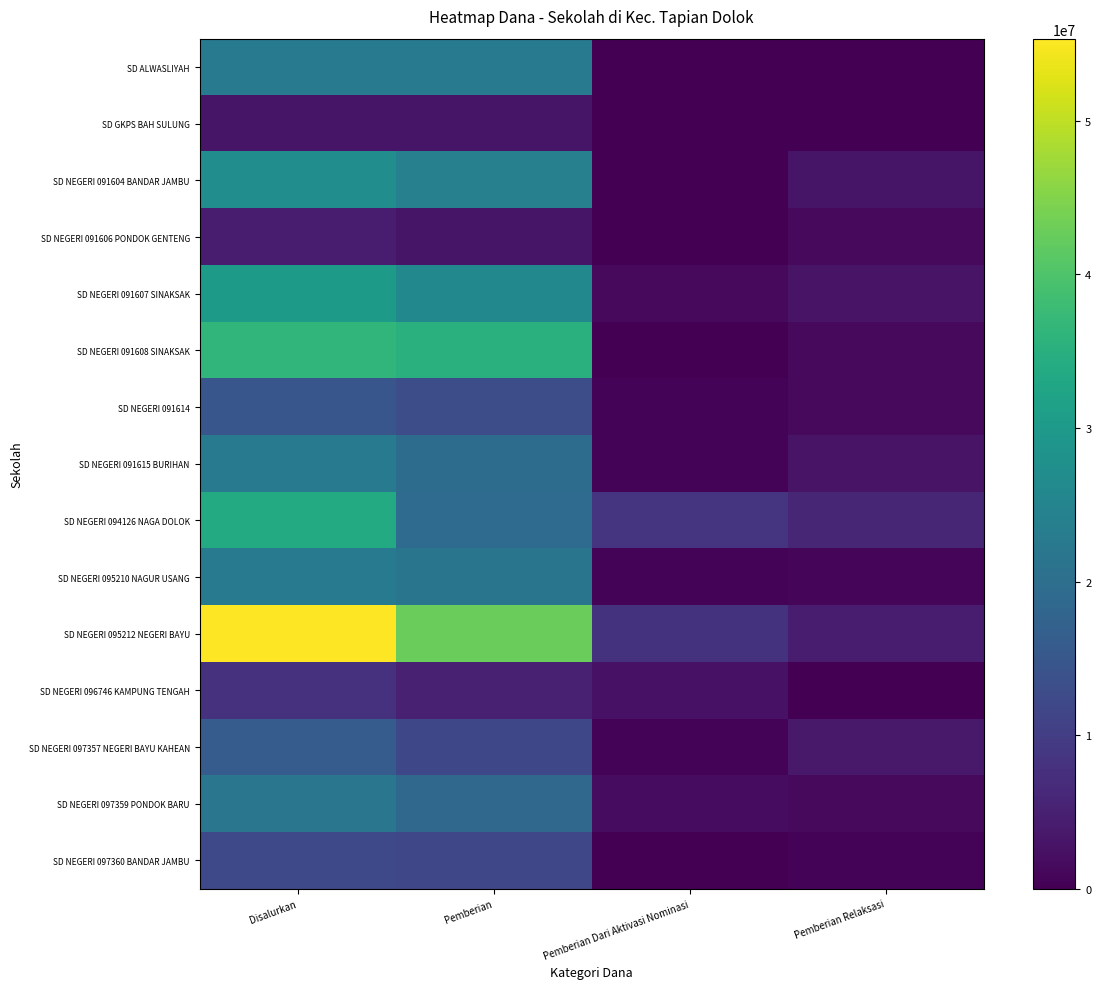

What is the total value across all series at Disalurkan?

331875000